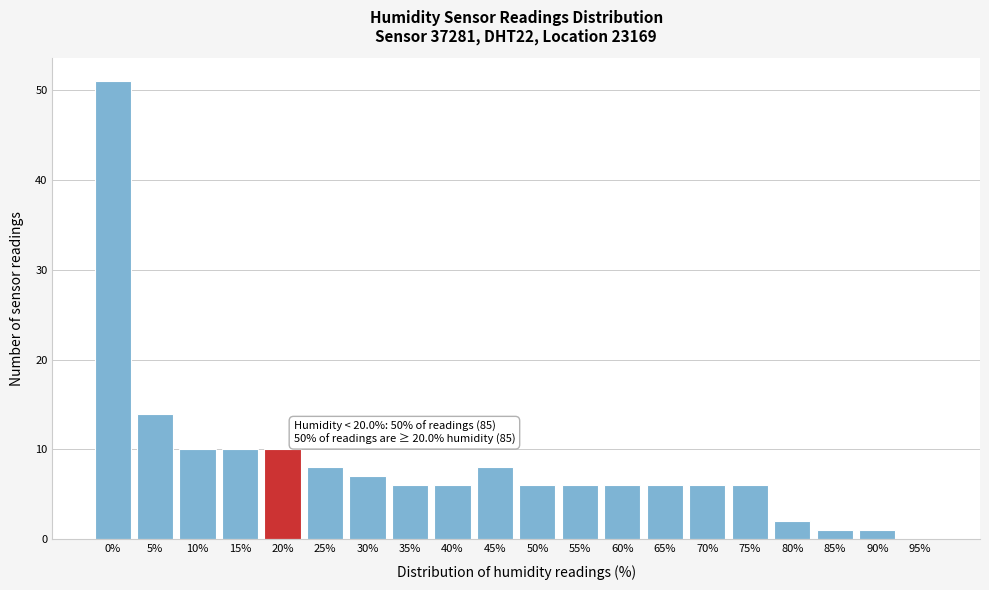

Reading left to right, list all the values displayed in this chart.

0%=51	5%=14	10%=10	15%=10	20%=10	25%=8	30%=7	35%=6	40%=6	45%=8	50%=6	55%=6	60%=6	65%=6	70%=6	75%=6	80%=2	85%=1	90%=1	95%=0